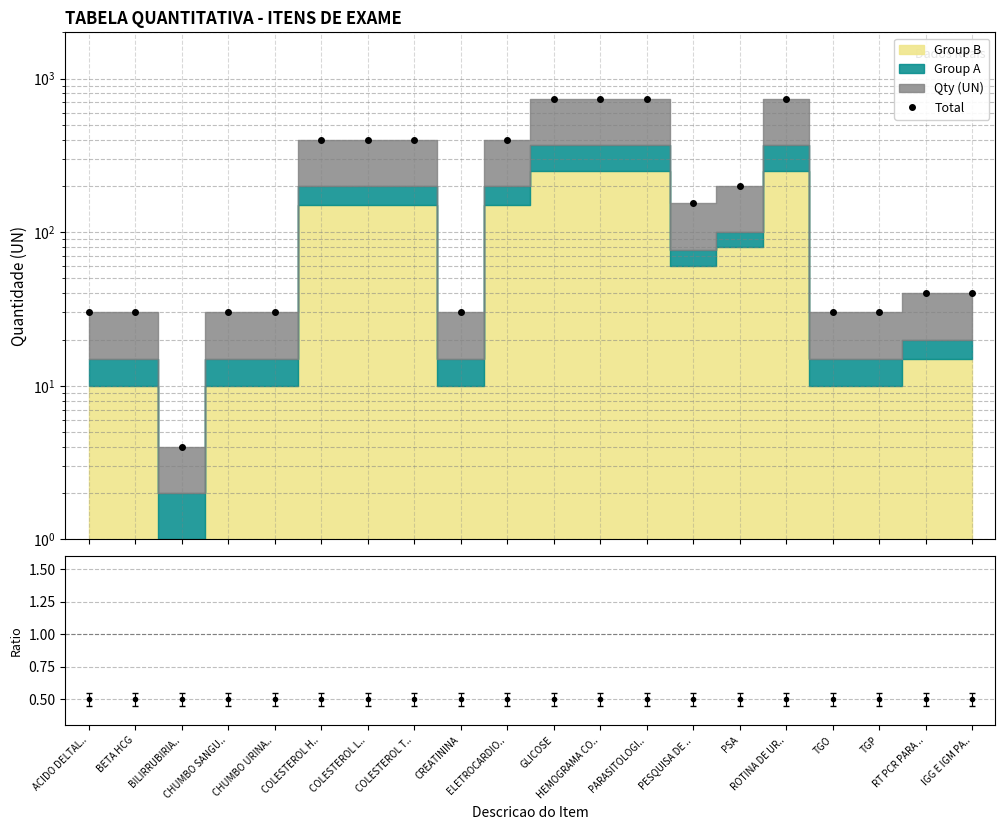

Reading left to right, list all the values displayed in this chart.

Total: 30.0	30.0	4.0	30.0	30.0	400.0	400.0	400.0	30.0	400.0	735.0	735.0	735.0	154.0	200.0	735.0	30.0	30.0	40.0	40.0
Group A / Total: 0.5	0.5	0.5	0.5	0.5	0.5	0.5	0.5	0.5	0.5	0.5	0.5	0.5	0.5	0.5	0.5	0.5	0.5	0.5	0.5